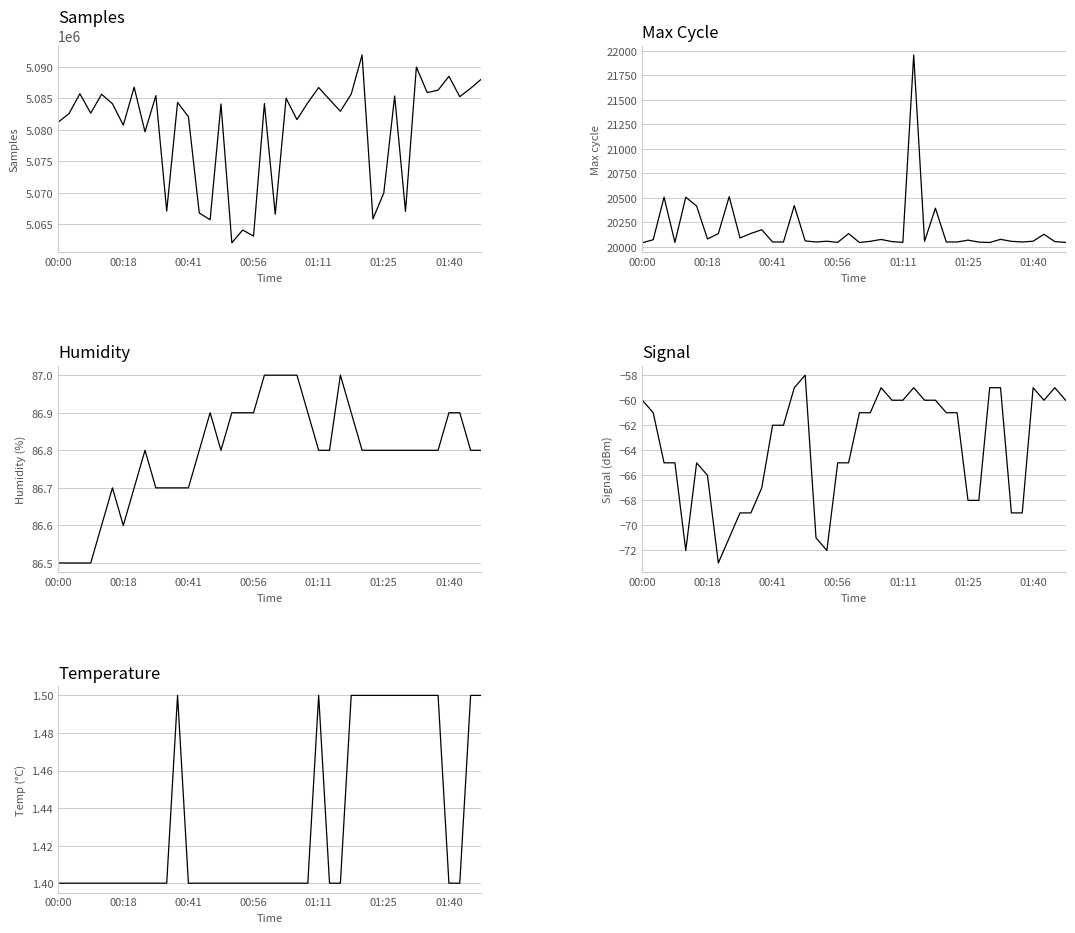

How many Humidity values are between 86 and 87?

40